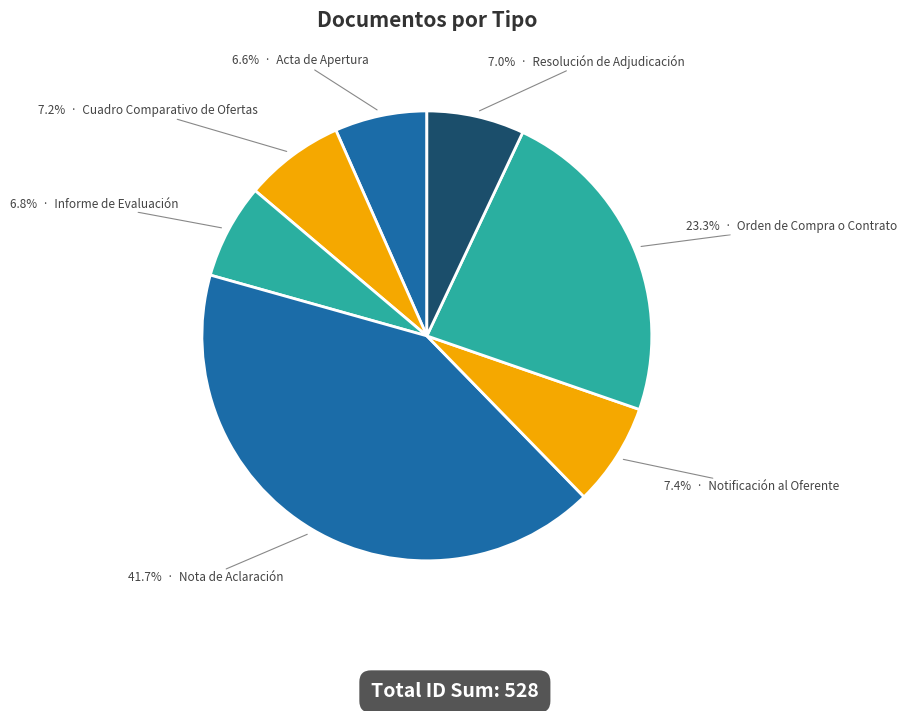

What is the smallest slice in the pie chart?

Acta de Apertura